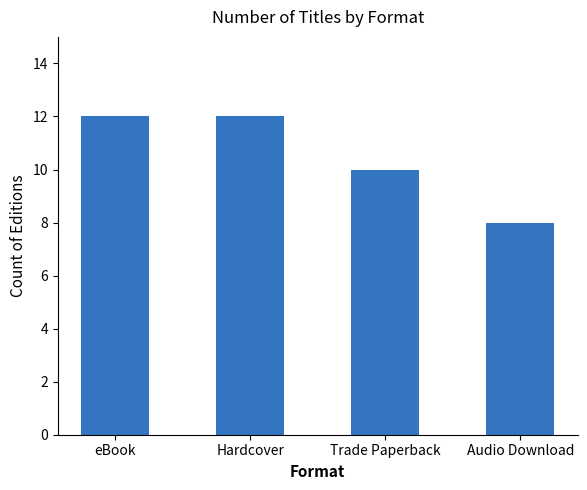

What is the sum of all values?

42